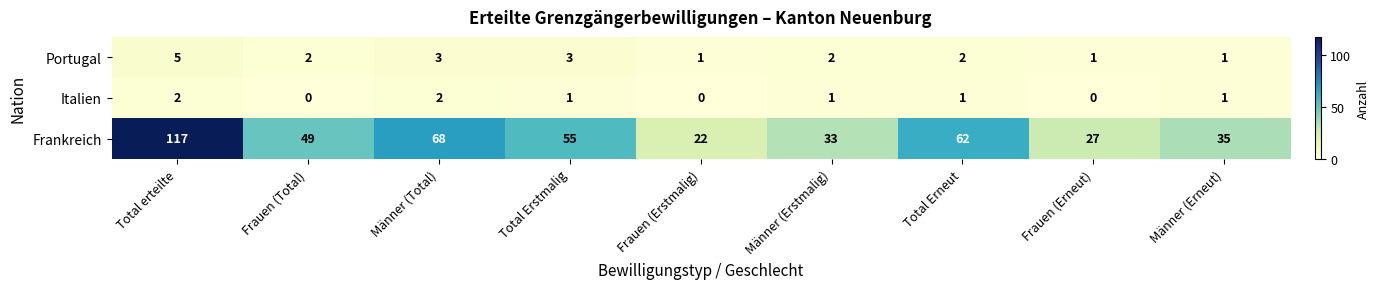

What is the greatest value displayed?

117